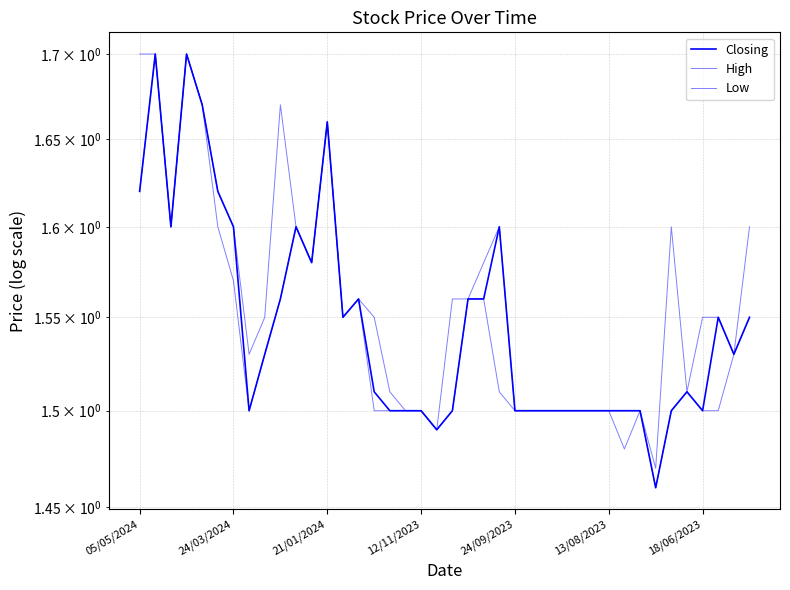

Rank the series by their maximum value, from lowest to highest.

Closing, High, Low